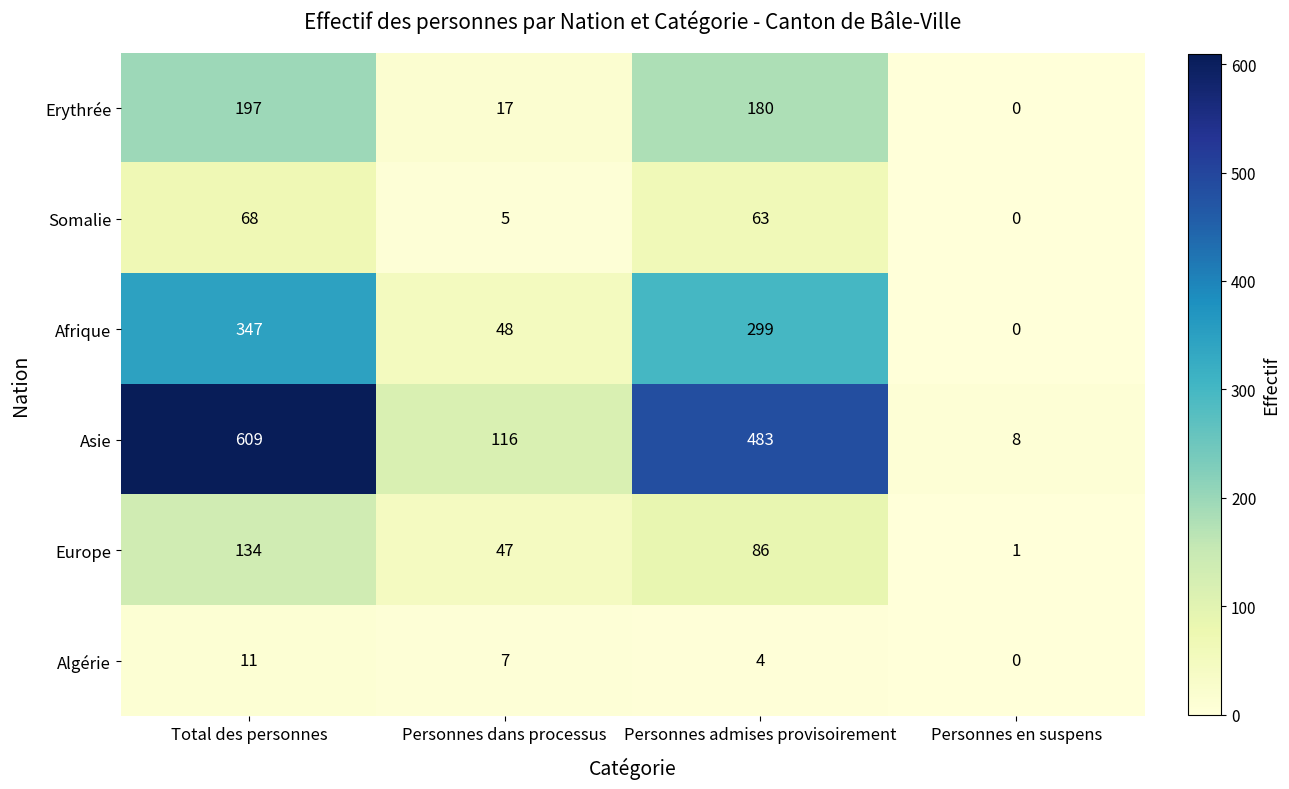

Where does the Somalie series first go above 63?

Total des personnes